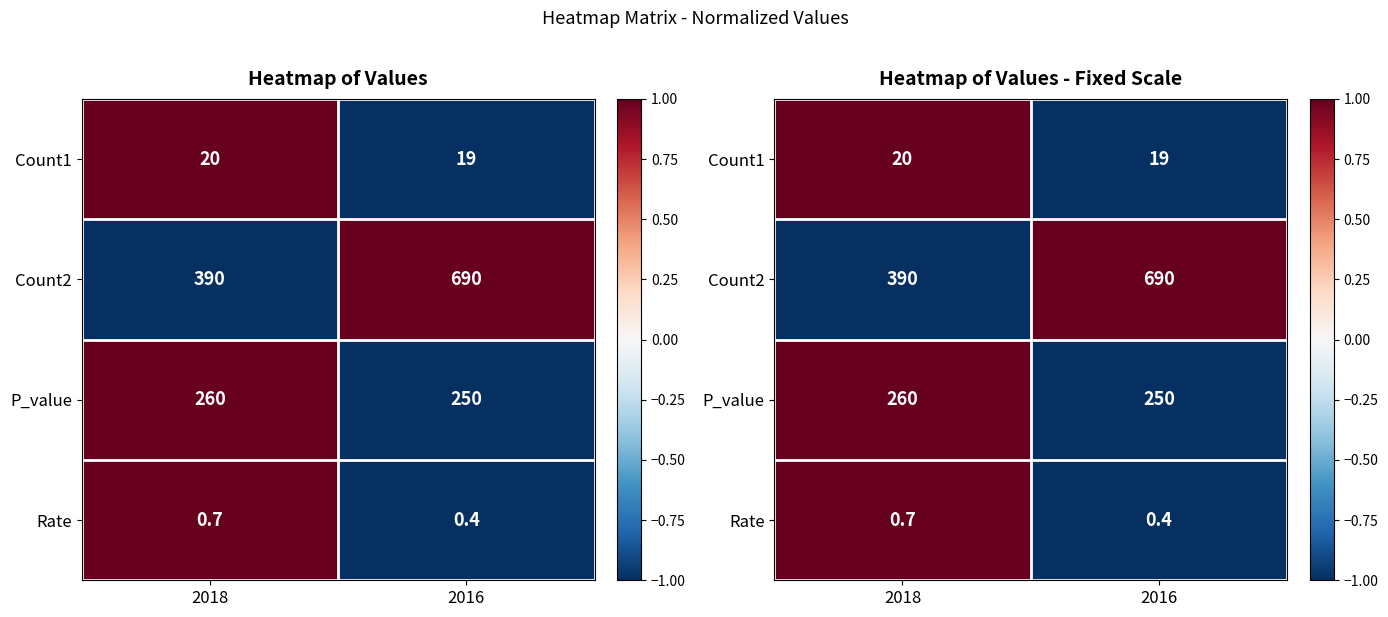

True or false: Rate has a value of 0.5 at 2018.

False